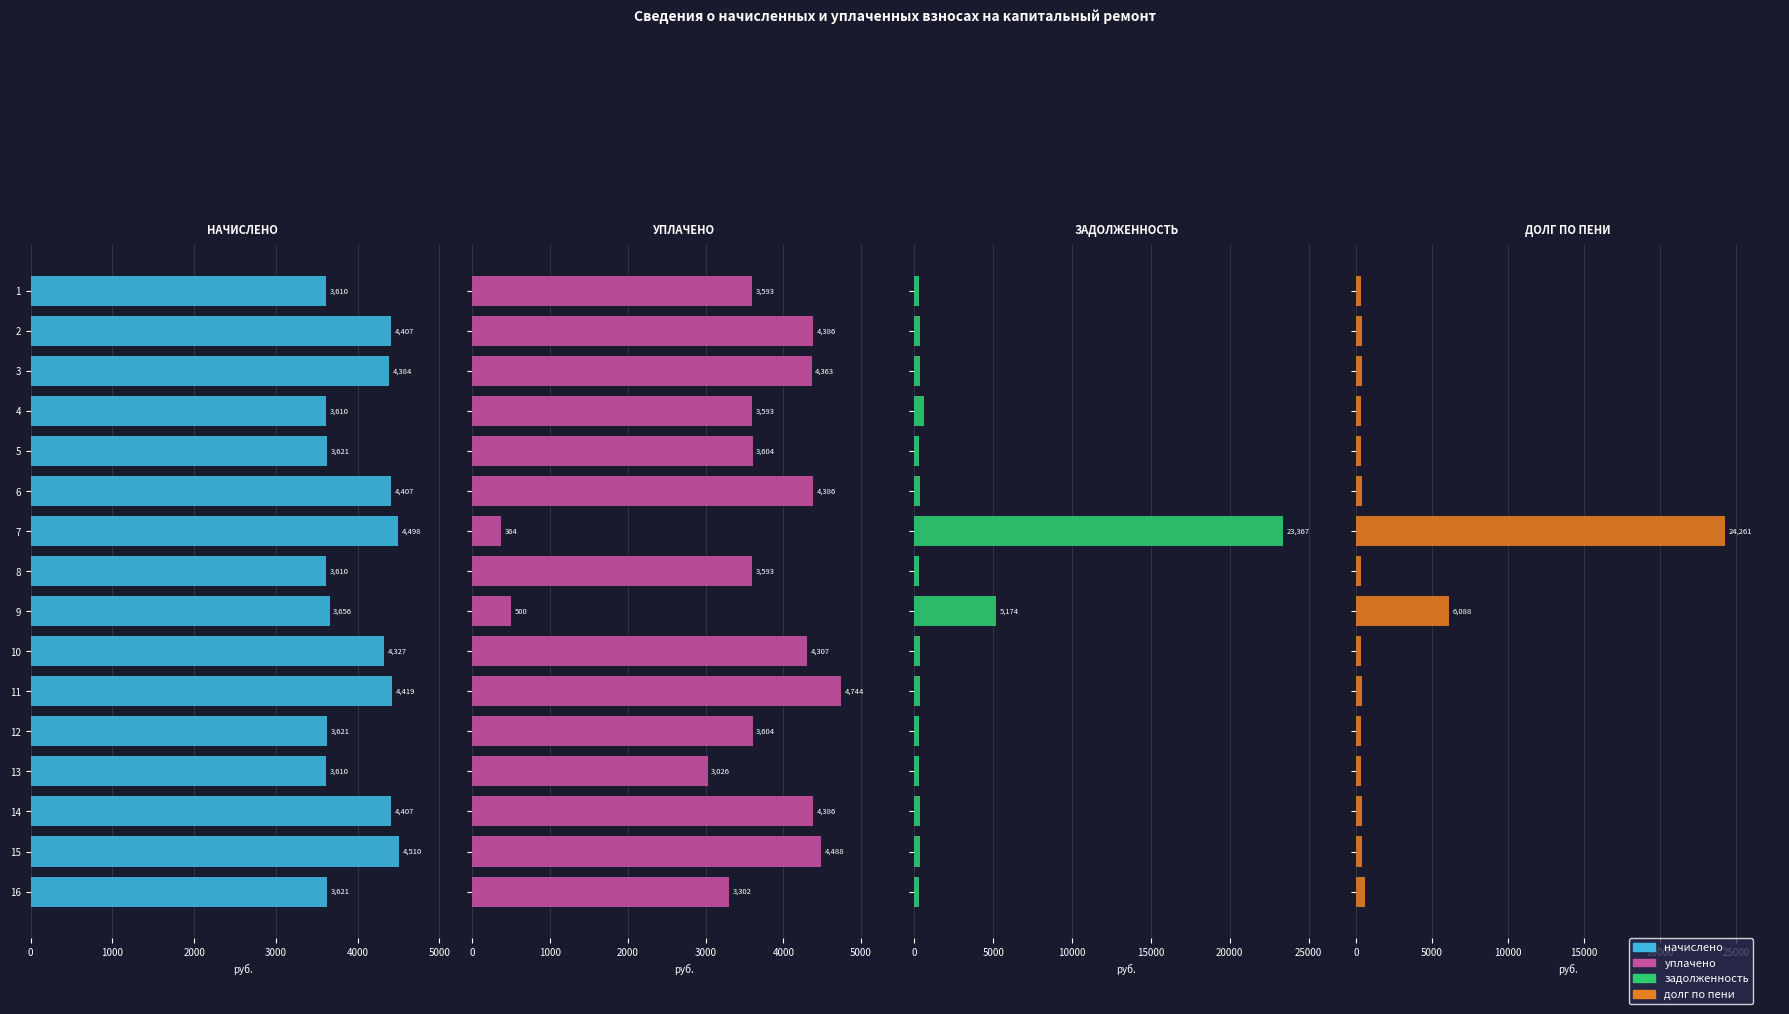

What is the difference between the maximum and minimum values in the задолженность series?

23066.6